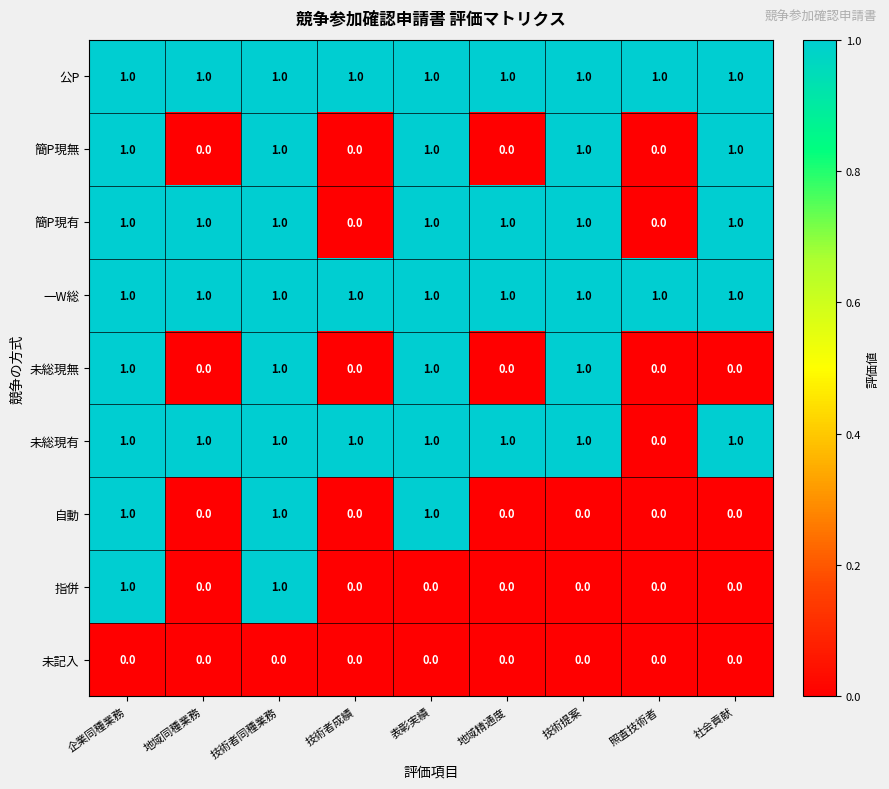

How many data points does each series have?

9